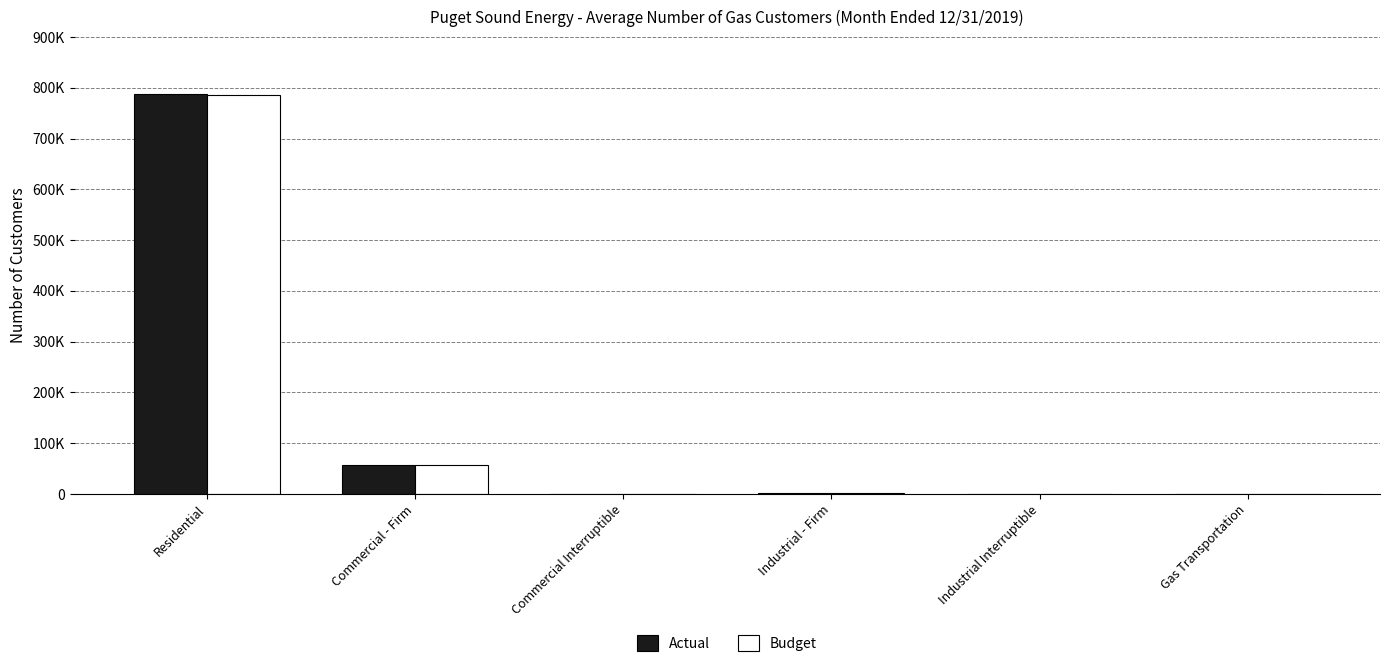

Reading left to right, list all the values displayed in this chart.

Actual: 787587	56340	317	2302	8	226
Budget: 786027	56270	246	2269	11	241